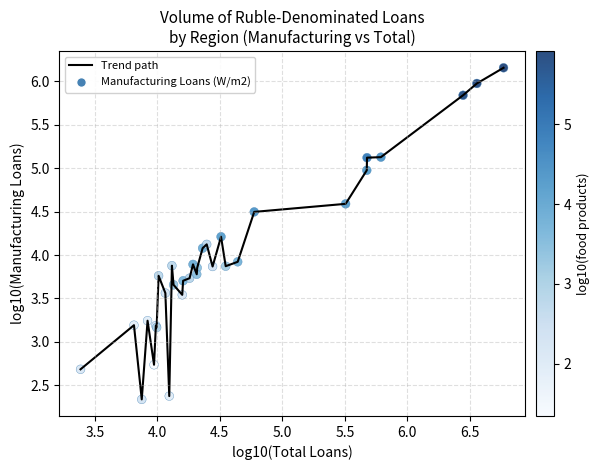

What is the difference between the maximum and minimum values?

3.8